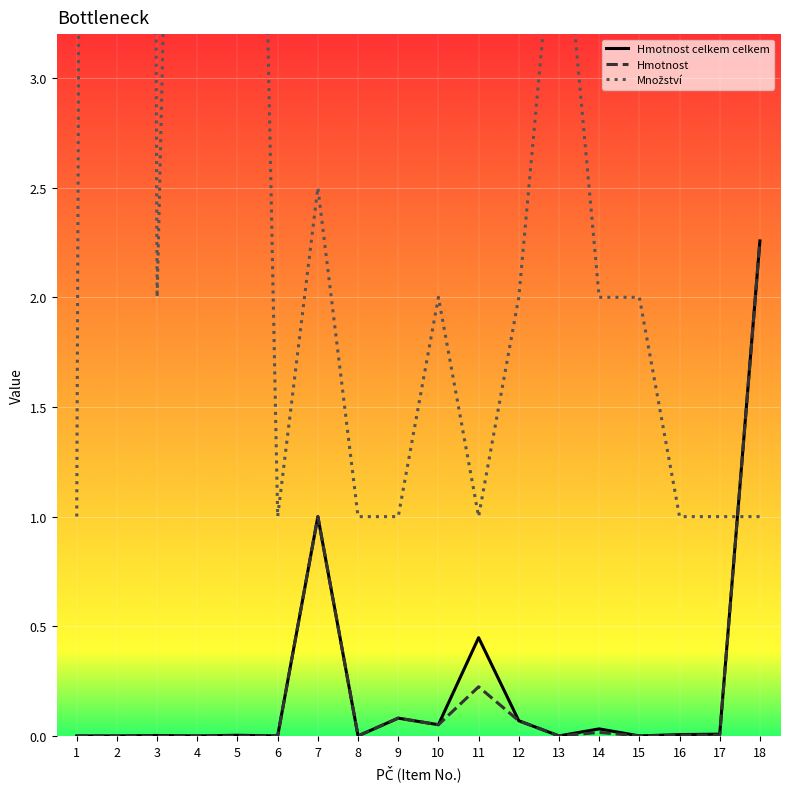

True or false: Hmotnost celkem celkem and Hmotnost intersect in this chart.

False